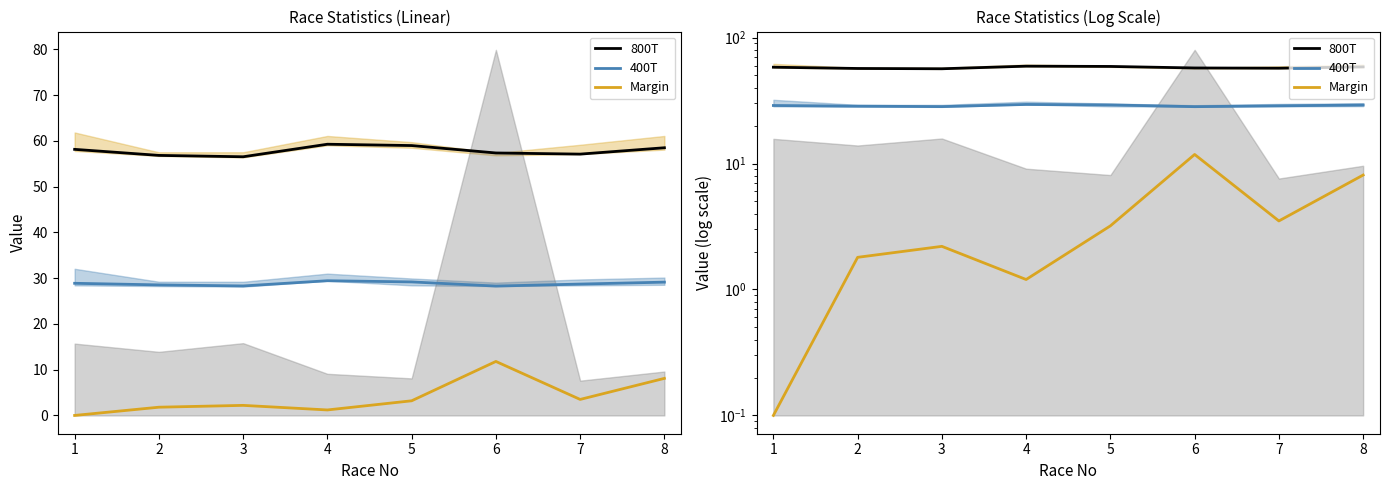

True or false: Margin and 800T intersect in this chart.

False